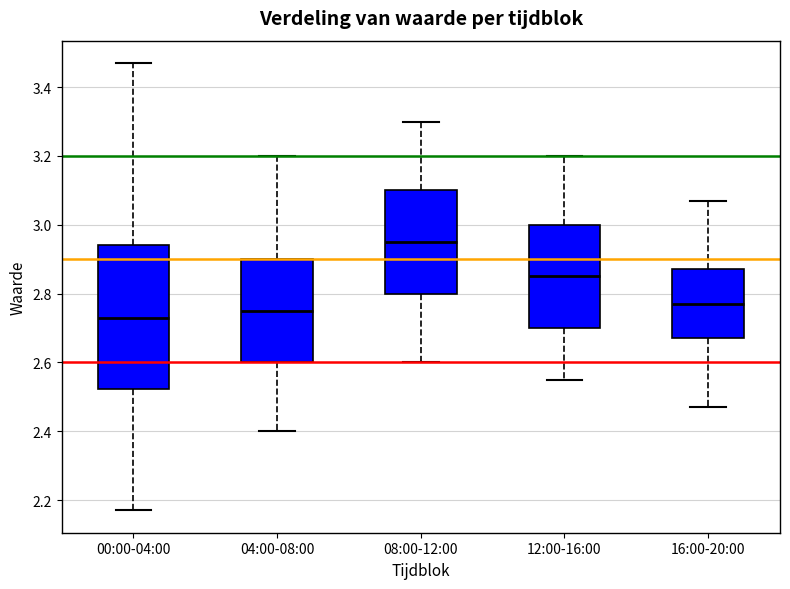

Which box is the tallest, from its lower edge to its upper edge?

00:00-04:00